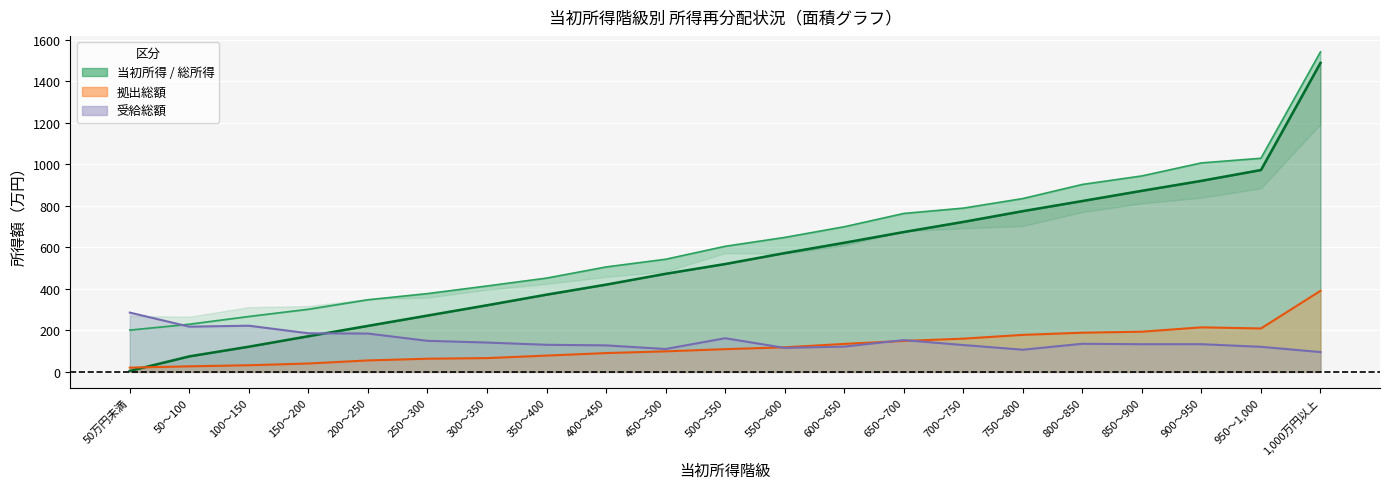

What is the label of the 10th point from the right?

550～600